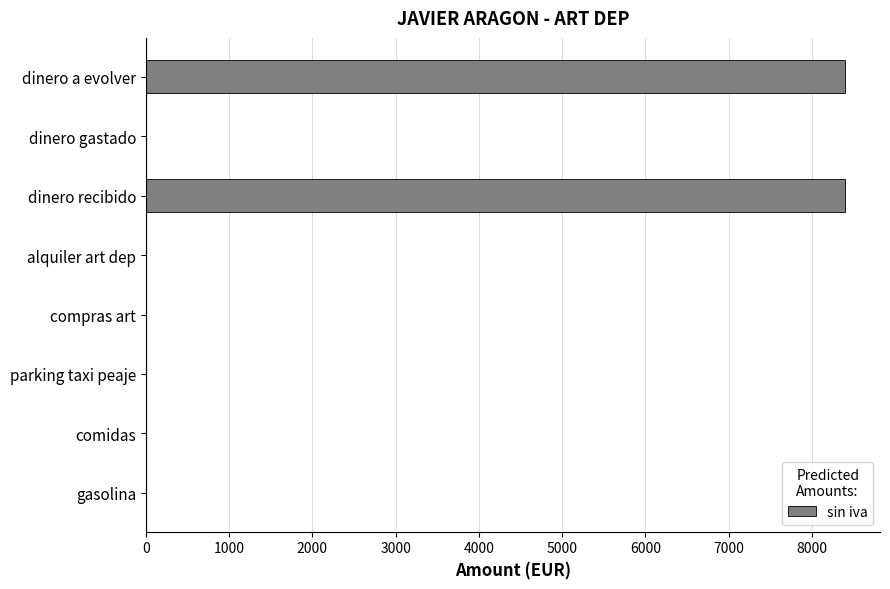

What is the sum of the values at comidas and dinero a evolver?

8400